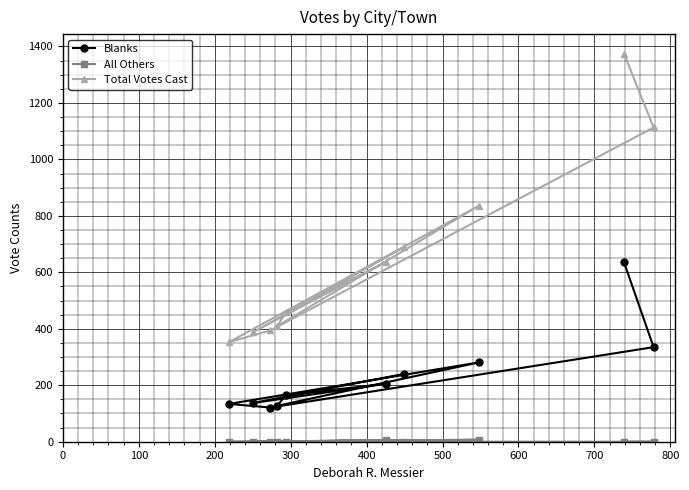

What is the sum of all Total Votes Cast values?

6651